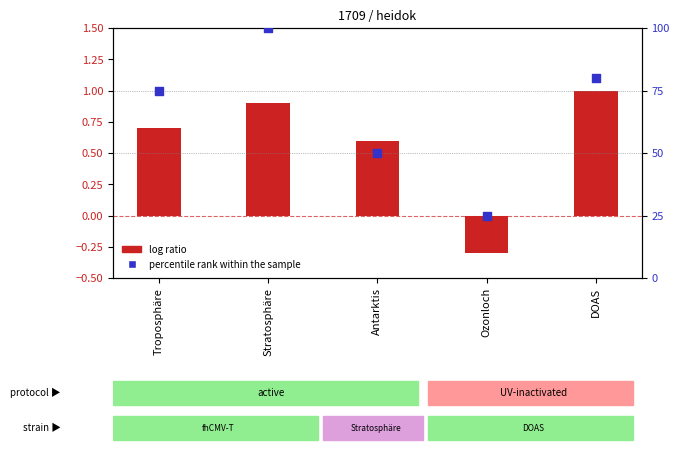

Is the value of percentile rank within the sample at Ozonloch greater than the value of log ratio at DOAS?

Yes